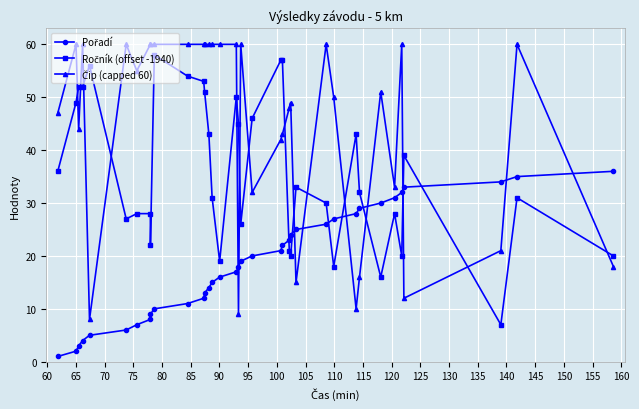

What is the greatest value displayed?

60